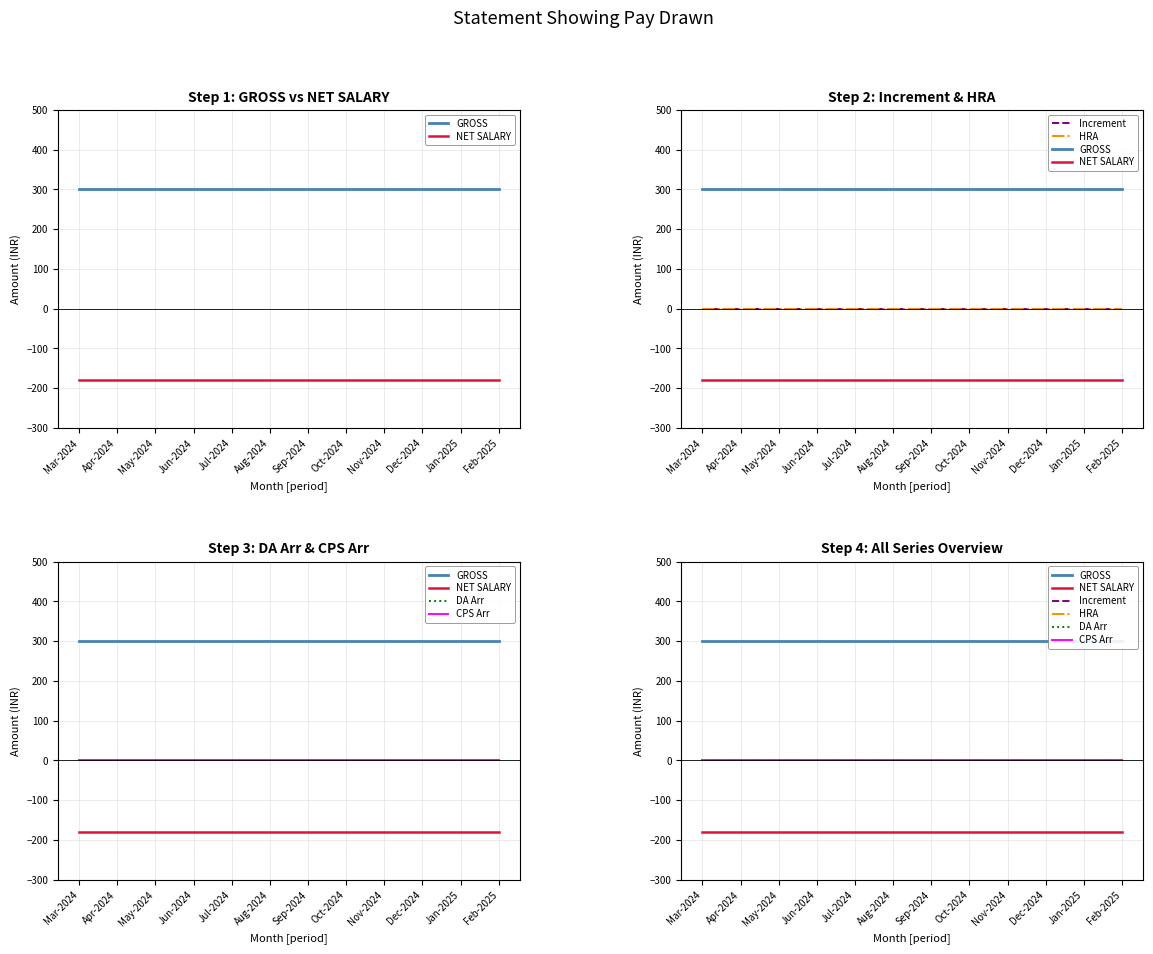

True or false: CPS Arr and NET SALARY intersect in this chart.

False